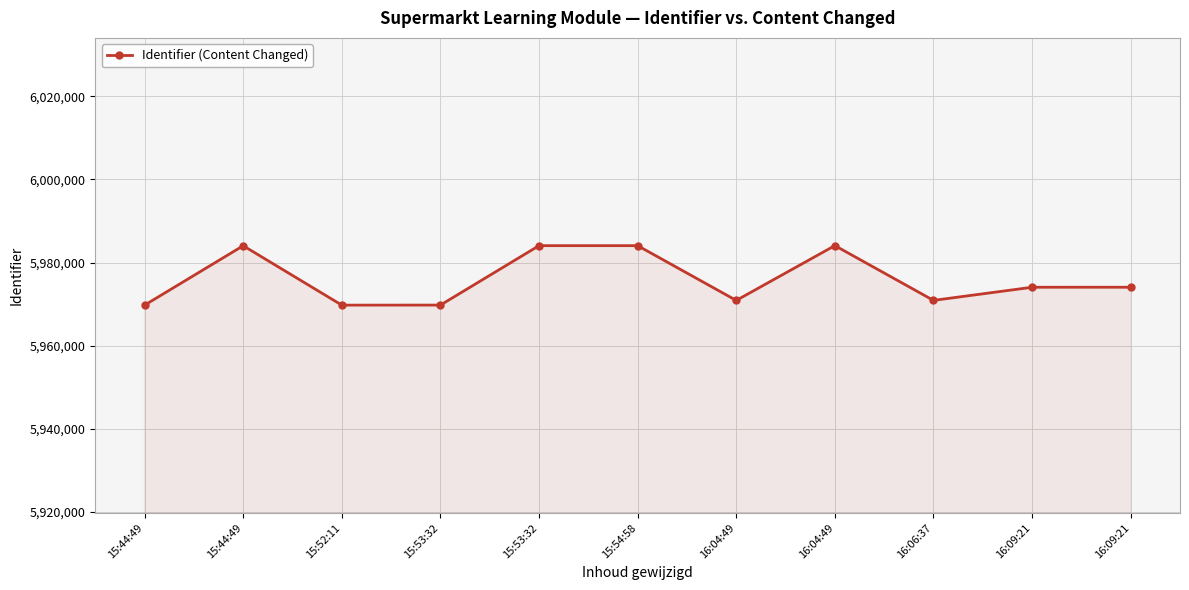

What is the label of the 5th point from the right?

16:04:49